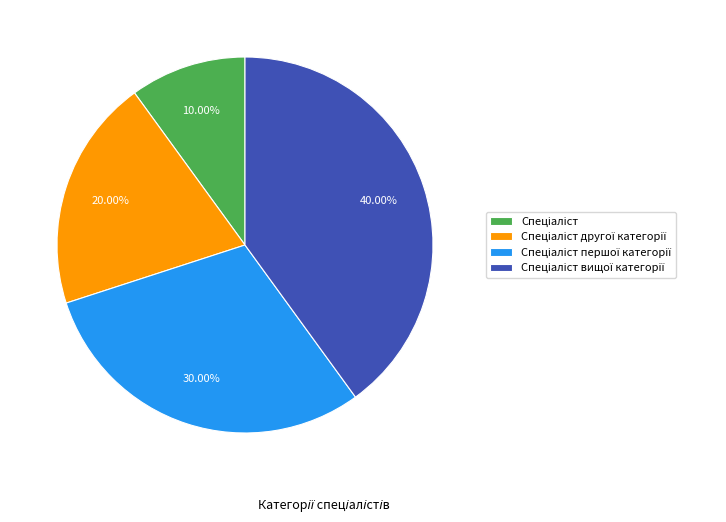

Is there a majority slice in this chart?

No